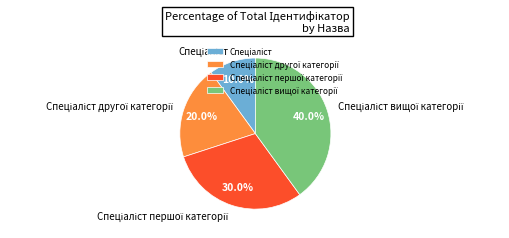

Is there a majority slice in this chart?

No